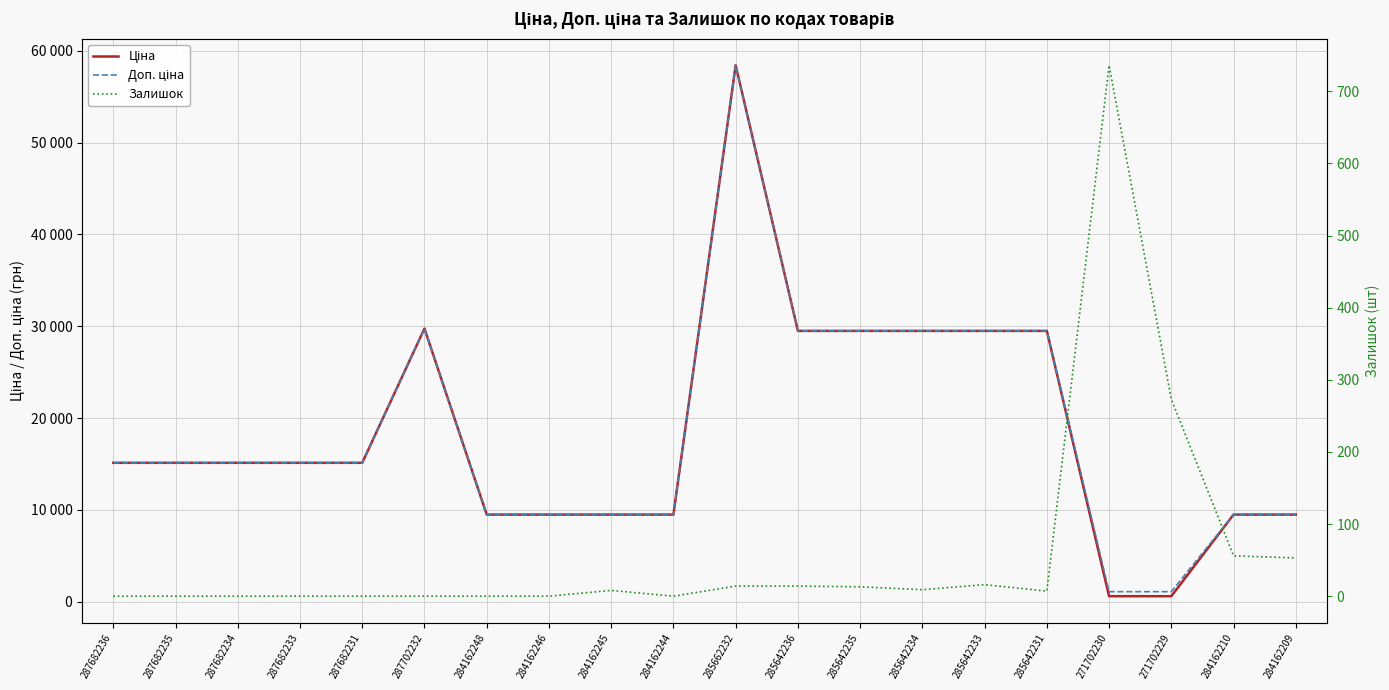

At which category is the sum across all series the highest?

285662232